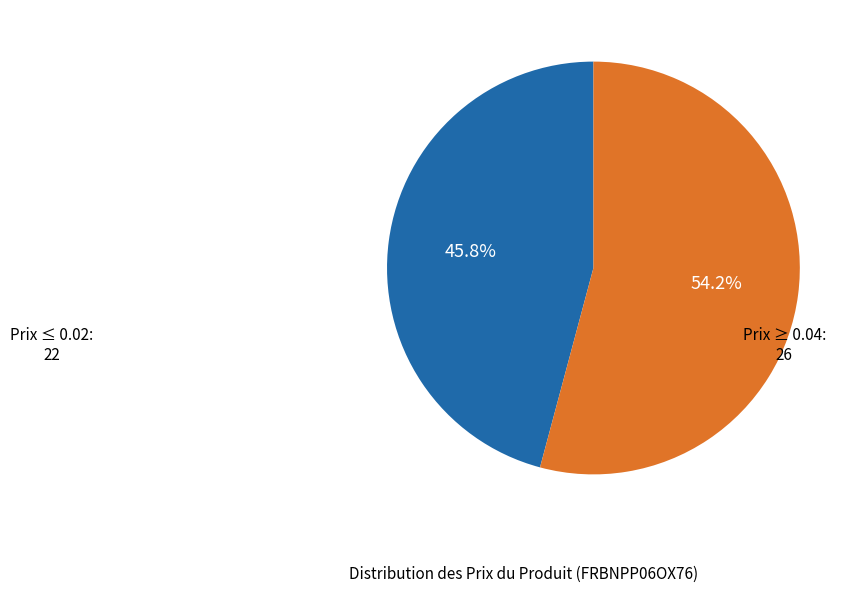

Is there a majority slice in this chart?

Yes